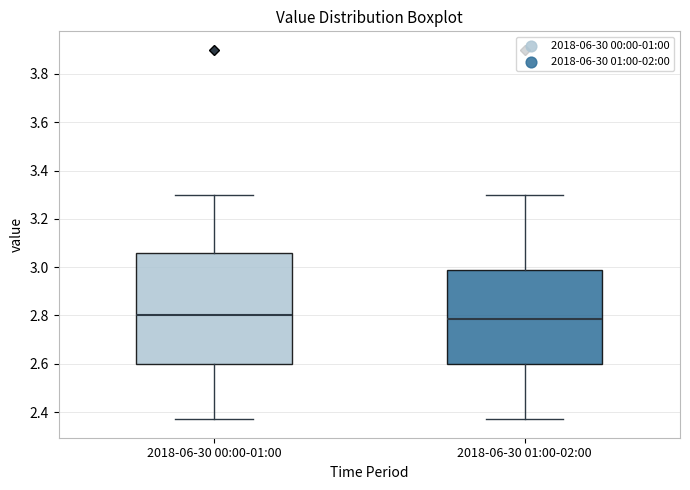

Reading left to right, read every box against the y-axis: the position of its median line, the range the box covers, and the ends of its whiskers. The values are not printed on the chart, so give them approximately, as read against the axis.

2018-06-30 00:00-01:00: median 2.80, box 2.60 to 3.06, whiskers 2.38 to 3.30
2018-06-30 01:00-02:00: median 2.78, box 2.60 to 3.00, whiskers 2.38 to 3.30